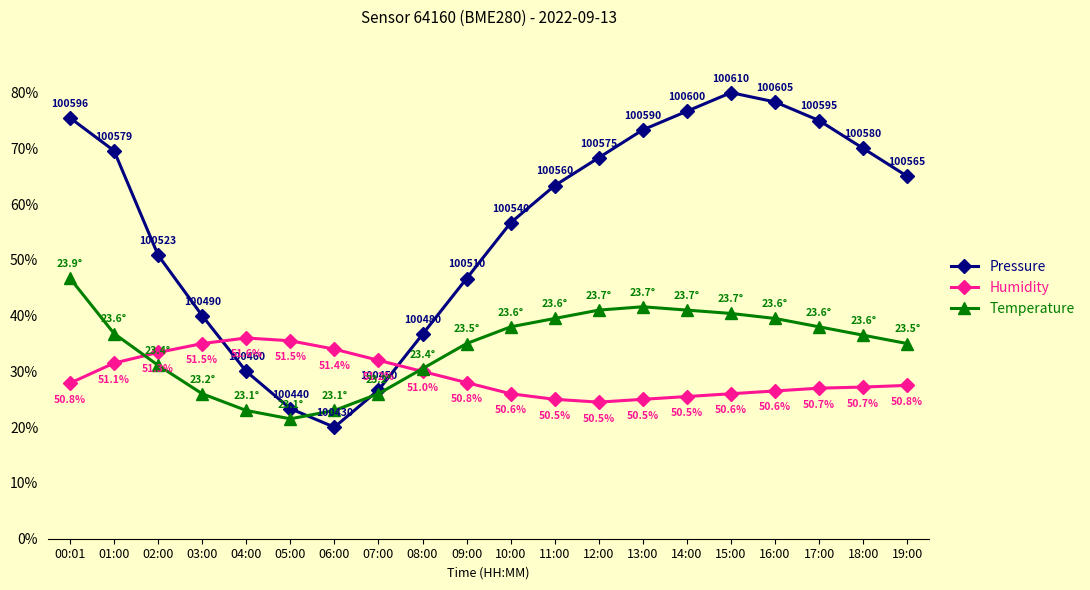

Reading left to right, extract all data points from this chart.

Pressure: 00:01=75.5	01:00=69.6	02:00=50.8	03:00=40.0	04:00=30.0	05:00=23.3	06:00=20.0	07:00=26.7	08:00=36.7	09:00=46.7	10:00=56.7	11:00=63.3	12:00=68.3	13:00=73.3	14:00=76.7	15:00=80.0	16:00=78.3	17:00=75.0	18:00=70.0	19:00=65.0
Humidity: 00:01=27.9	01:00=31.5	02:00=33.4	03:00=35.0	04:00=36.0	05:00=35.5	06:00=34.0	07:00=32.0	08:00=30.0	09:00=28.0	10:00=26.0	11:00=25.0	12:00=24.5	13:00=25.0	14:00=25.5	15:00=26.0	16:00=26.5	17:00=27.0	18:00=27.2	19:00=27.5
Temperature: 00:01=46.7	01:00=36.8	02:00=31.1	03:00=26.0	04:00=23.0	05:00=21.5	06:00=23.0	07:00=26.0	08:00=30.5	09:00=35.0	10:00=38.0	11:00=39.5	12:00=41.0	13:00=41.6	14:00=41.0	15:00=40.4	16:00=39.5	17:00=38.0	18:00=36.5	19:00=35.0